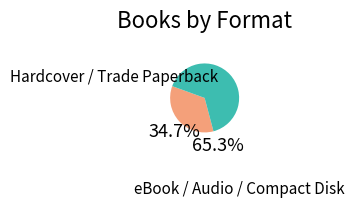

Does any single category account for the majority?

Yes